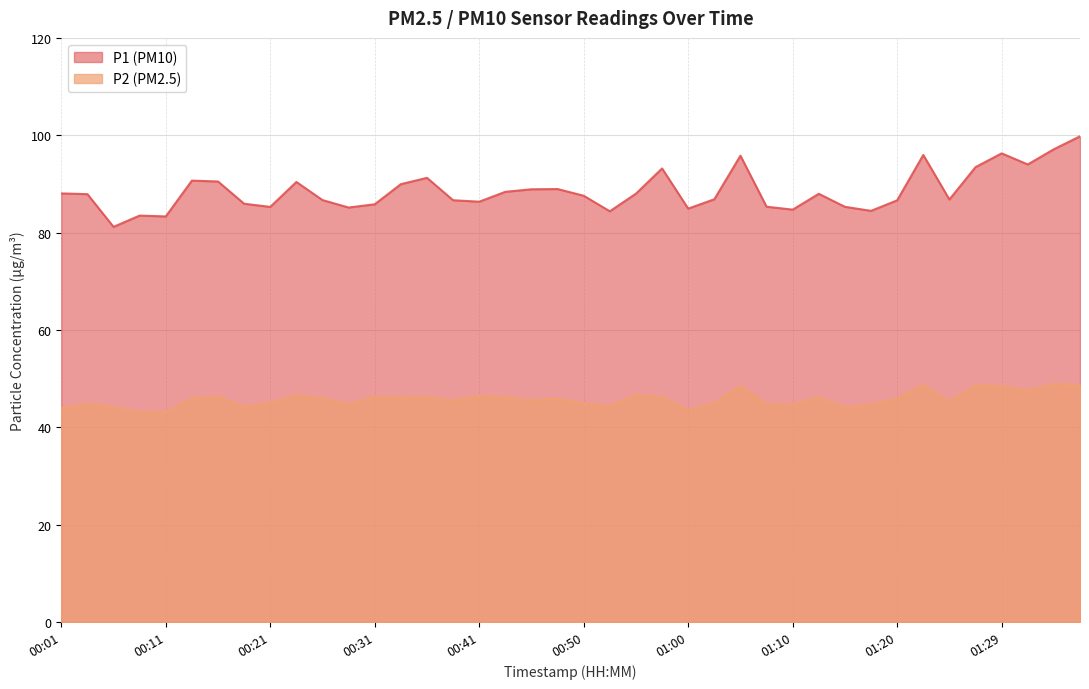

Reading left to right, extract all data points from this chart.

P1: 88.0	87.9	81.2	83.5	83.3	90.7	90.5	85.9	85.3	90.4	86.7	85.2	85.8	90.0	91.2	86.7	86.3	88.4	88.9	89.0	87.6	84.4	88.0	93.2	84.9	86.8	95.8	85.3	84.7	88.0	85.3	84.5	86.6	96.0	86.8	93.5	96.3	94.0	97.1	99.8
P2: 43.9	44.8	44.1	43.1	43.1	46.0	46.4	44.2	45.1	46.6	46.0	44.8	46.2	46.1	46.1	45.5	46.4	46.2	45.5	45.9	44.9	44.5	46.6	46.3	43.5	44.9	48.5	44.7	44.6	46.2	44.1	44.7	46.0	48.7	45.4	48.6	48.5	47.6	48.9	48.7